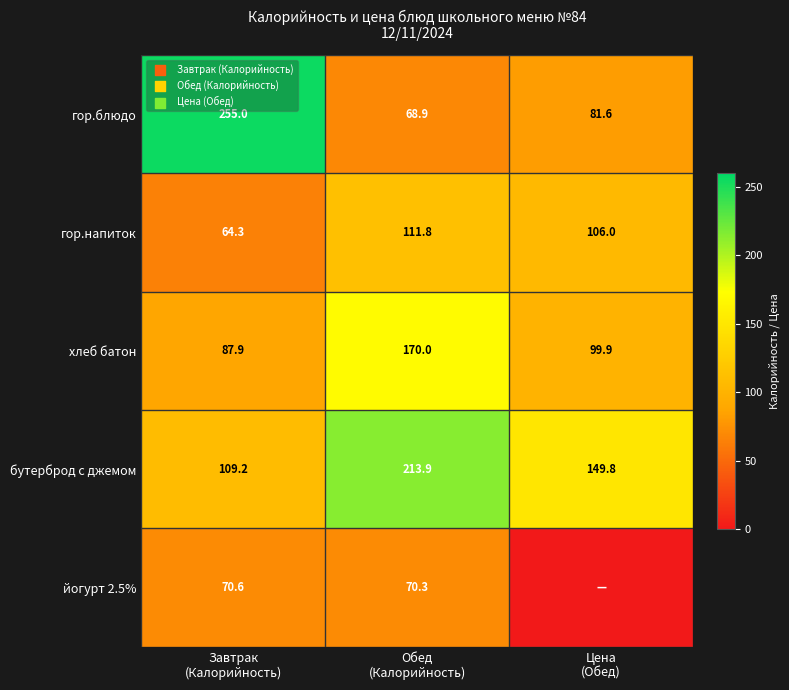

What is the lowest value of the гор.блюдо series?

68.9